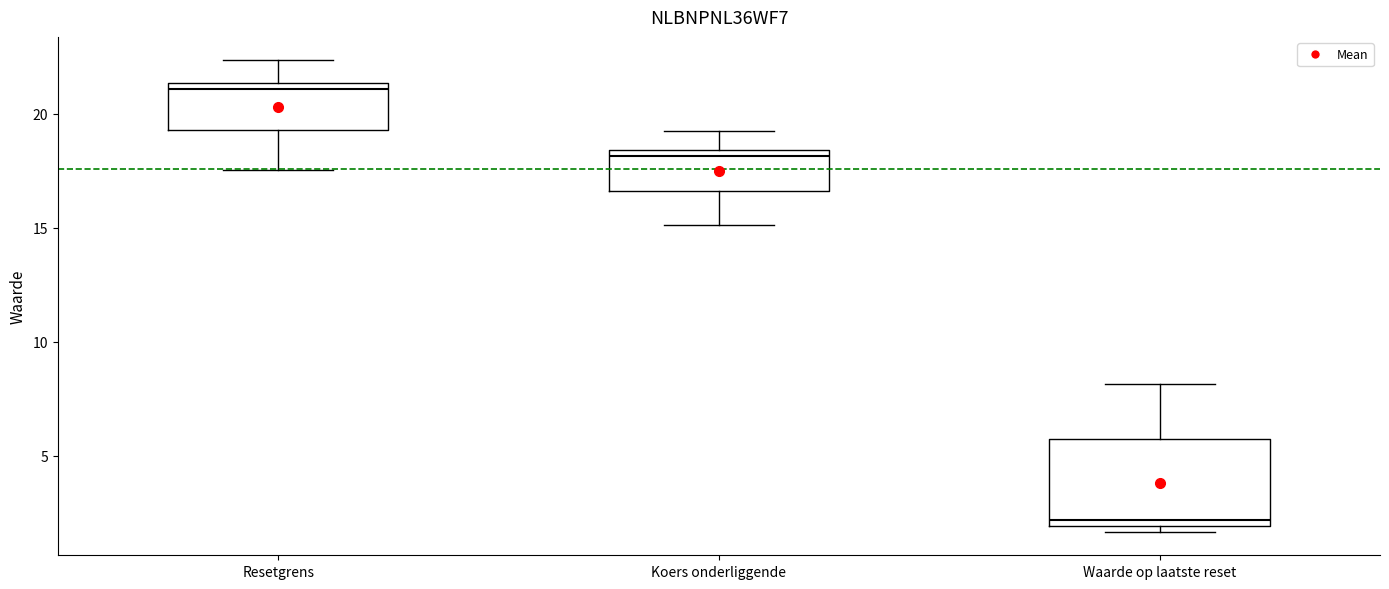

Where does the median line of the box for Resetgrens sit on the y-axis? The values are not printed on the chart, so give them approximately, as read against the axis.

21.0